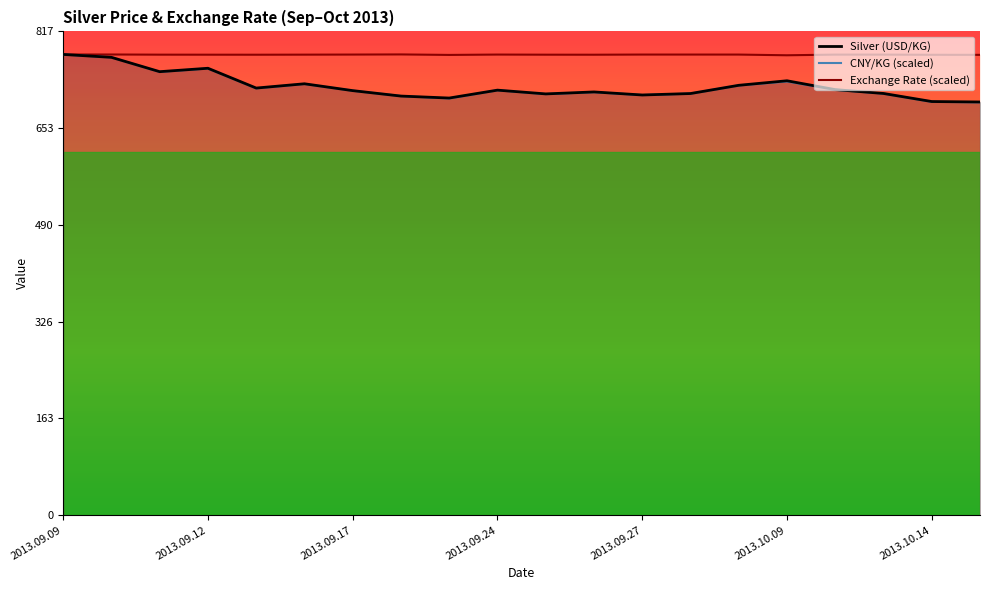

What position from the right is 2013.09.18?

13